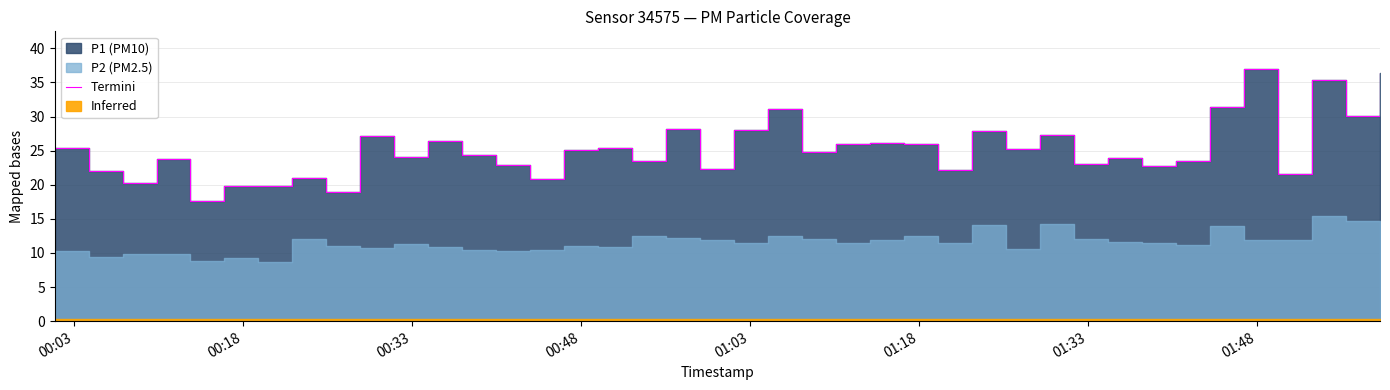

What is the value of the 33rd point from the left?

22.8